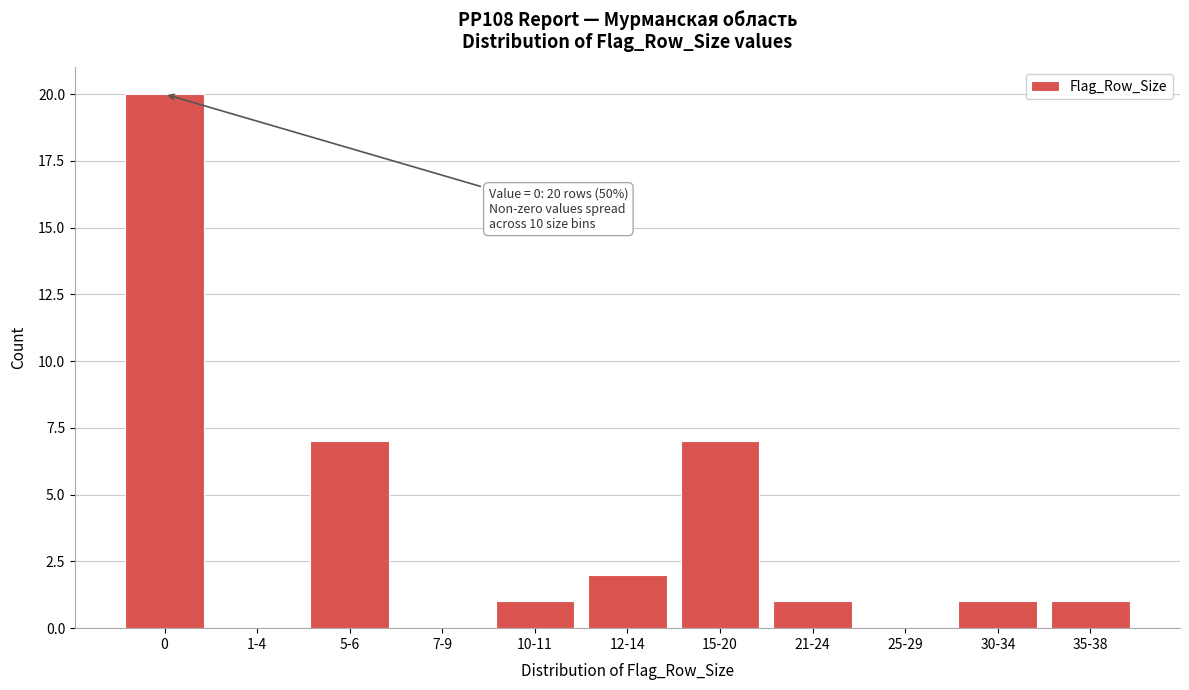

Reading left to right, what are all the values shown in this chart?

0=20	1-4=0	5-6=7	7-9=0	10-11=1	12-14=2	15-20=7	21-24=1	25-29=0	30-34=1	35-38=1